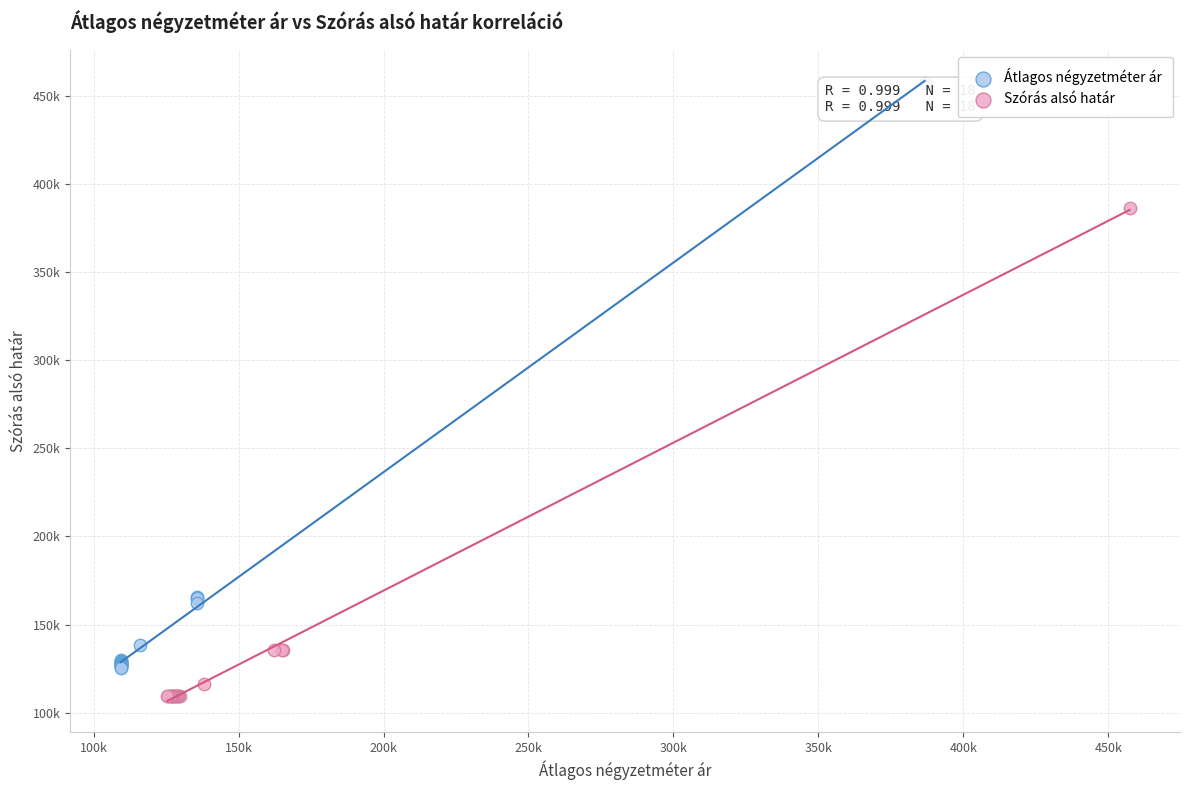

Which series contains the lowest Y value?

Szórás alsó határ